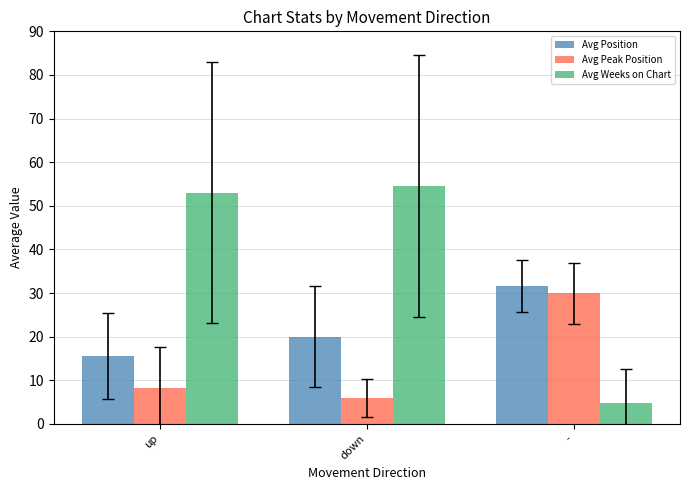

At which category does the chart reach its peak across all series?

down